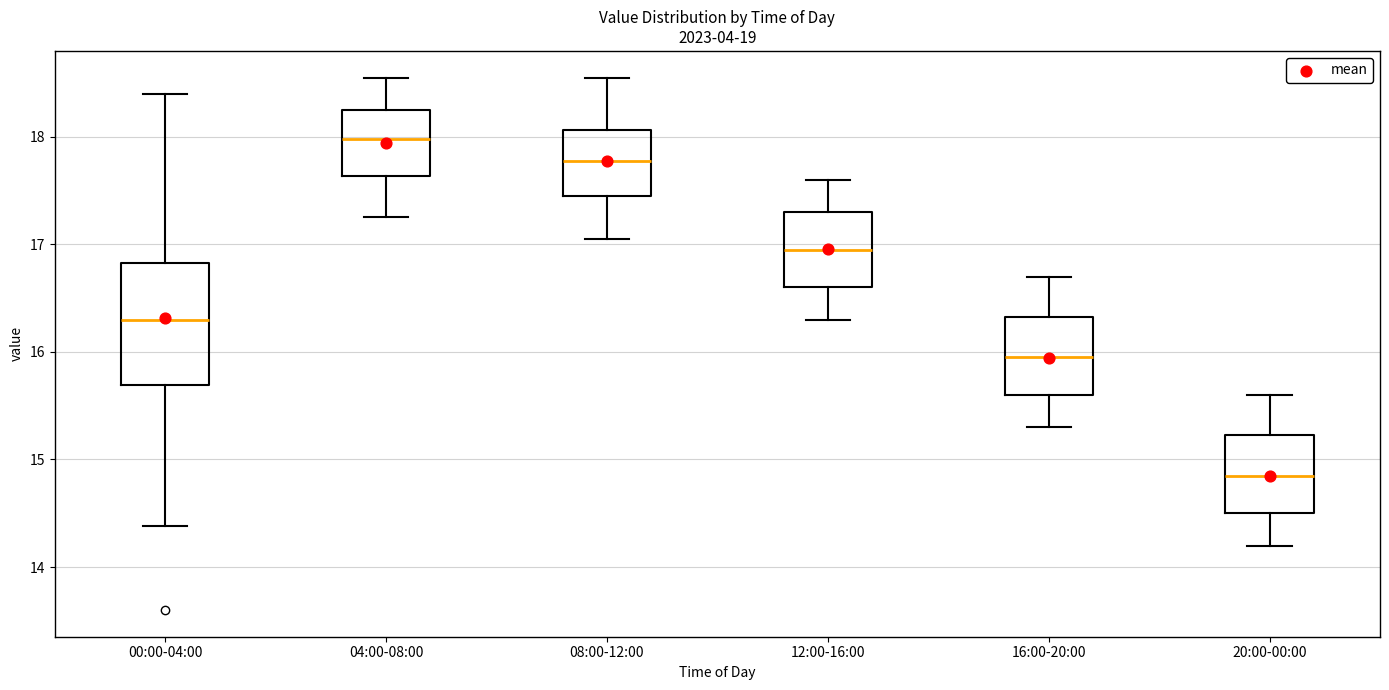

Comparing the boxes themselves (not the whiskers), which one is the tallest?

00:00-04:00